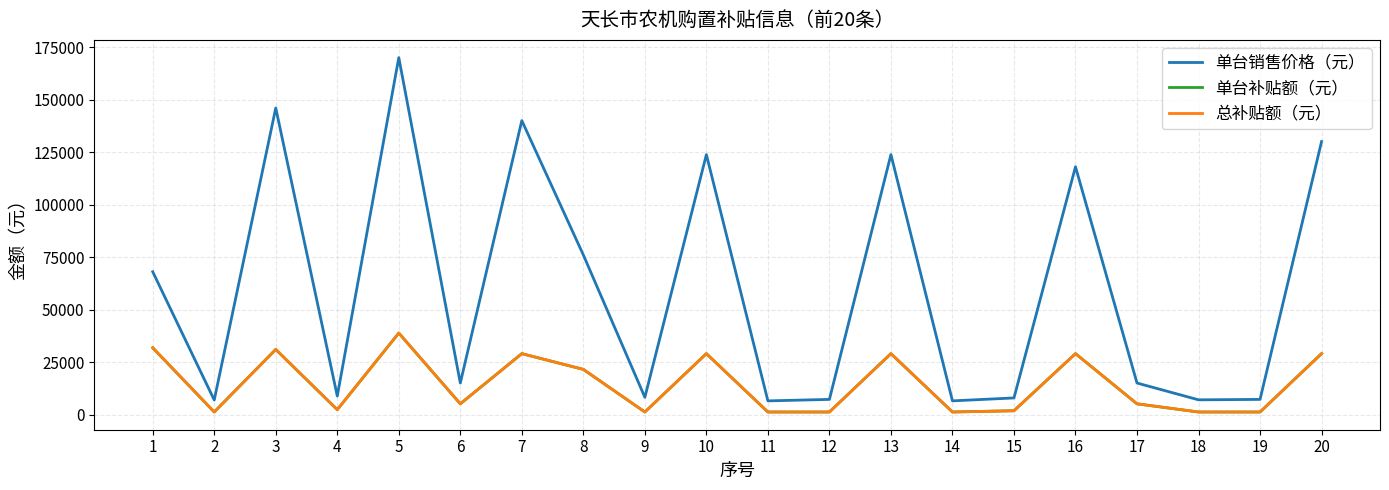

Which series has the largest total across all categories?

单台销售价格（元）